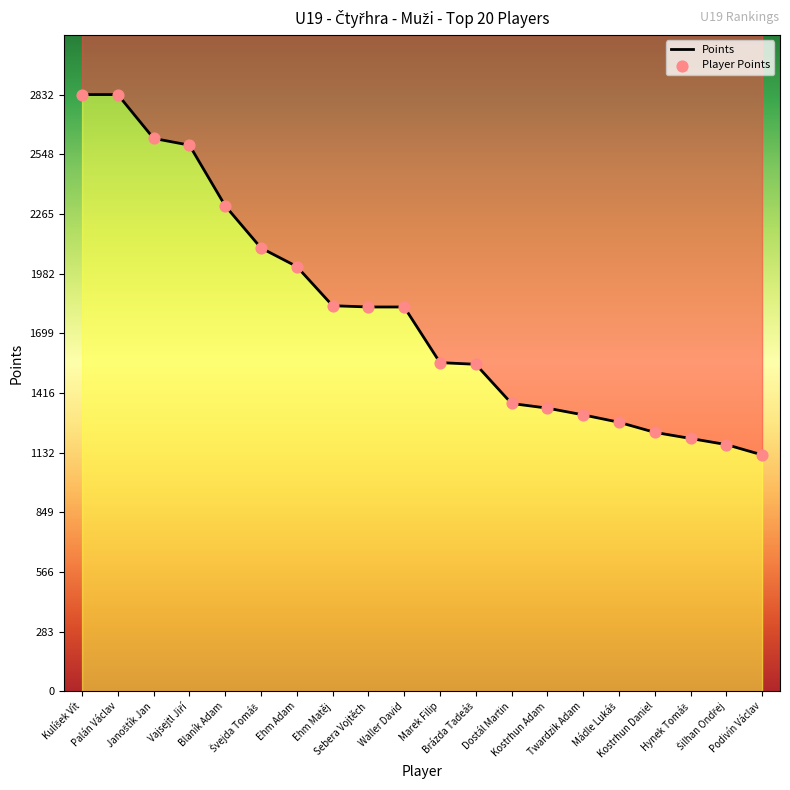

What is the ratio of the value at Kostrhun Daniel to the value at Marek Filip?

0.8